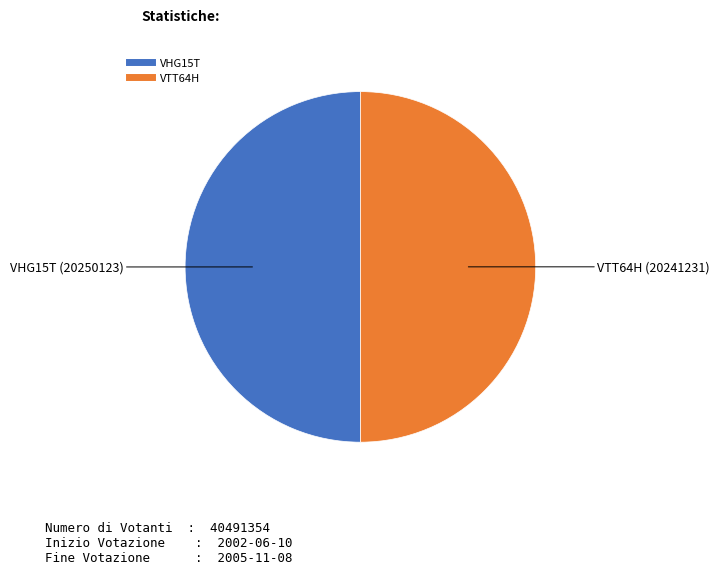

The VHG15T slice represents 50% of the pie. True or false?

True